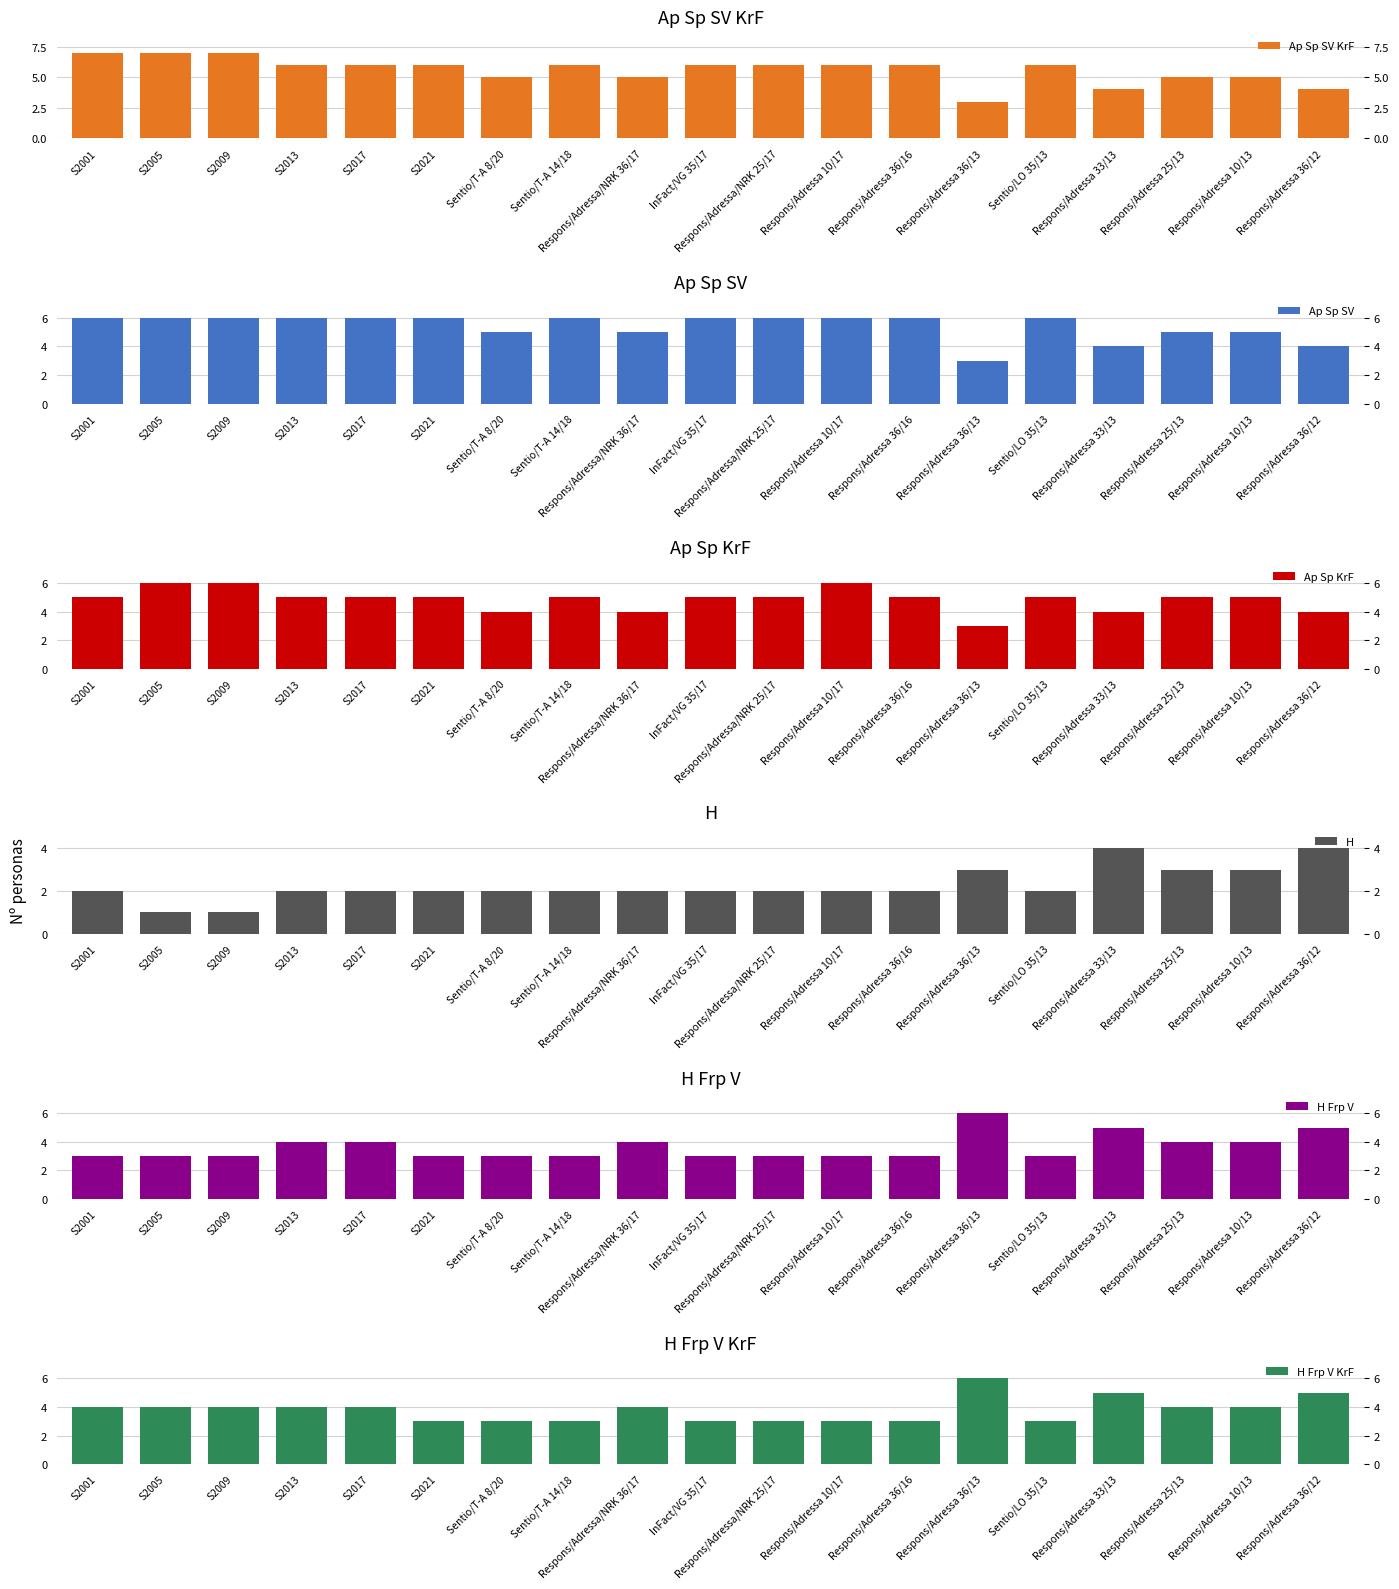

How many groups of bars are there?

19